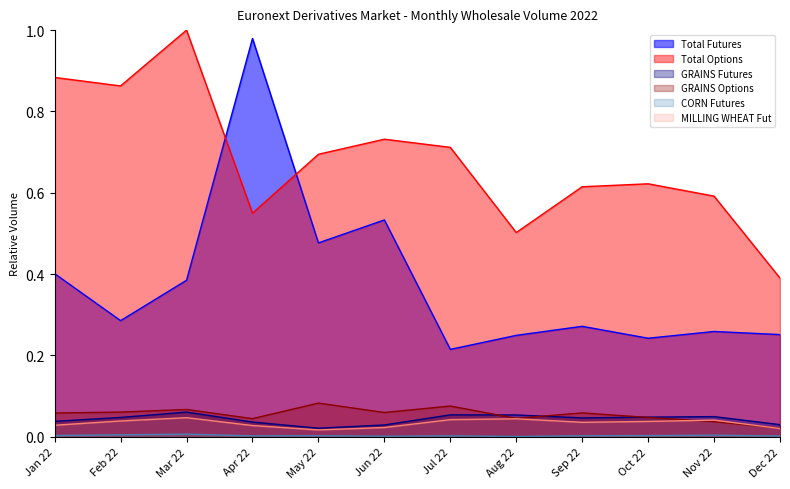

What is the maximum value shown in the chart?

1.0